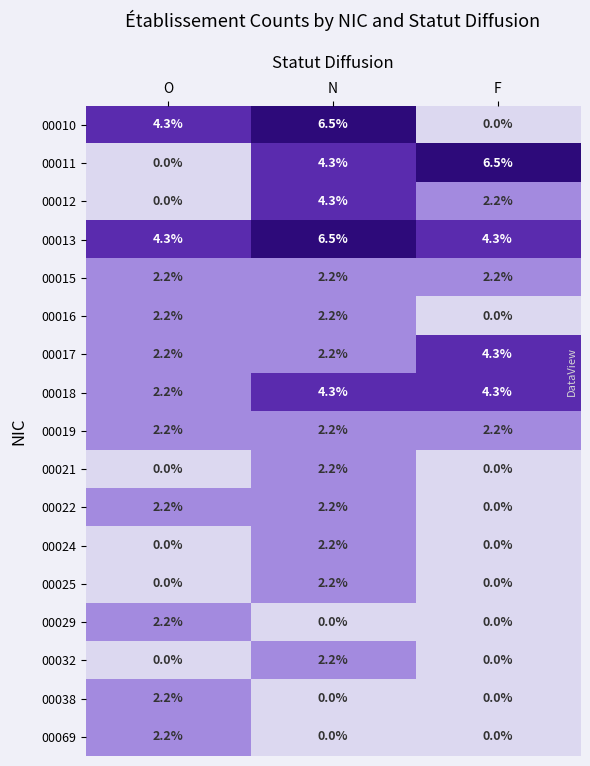

What is the maximum value shown in the chart?

6.5